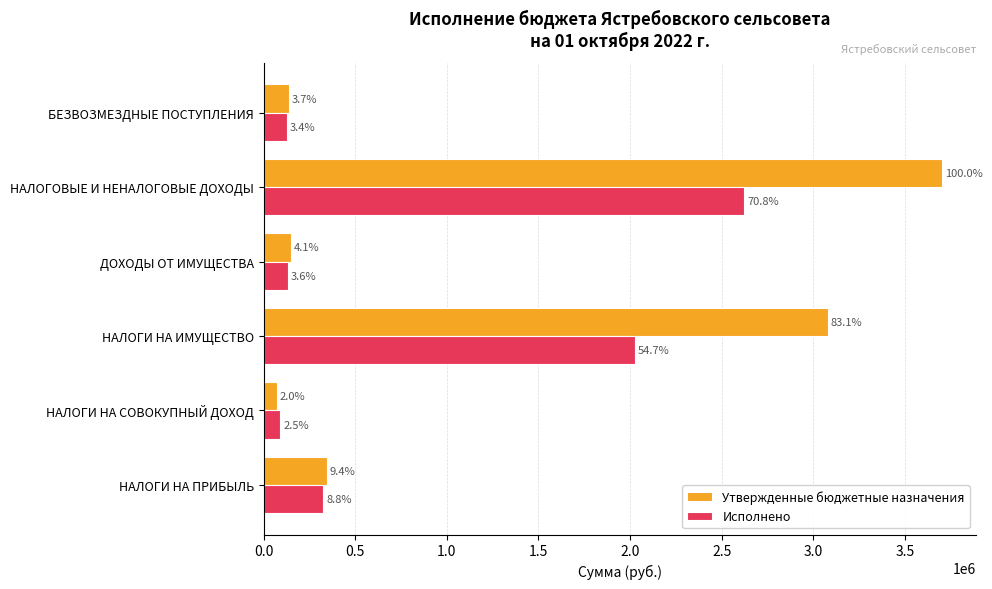

What are all the series names shown in the legend?

Утвержденные бюджетные назначения, Исполнено